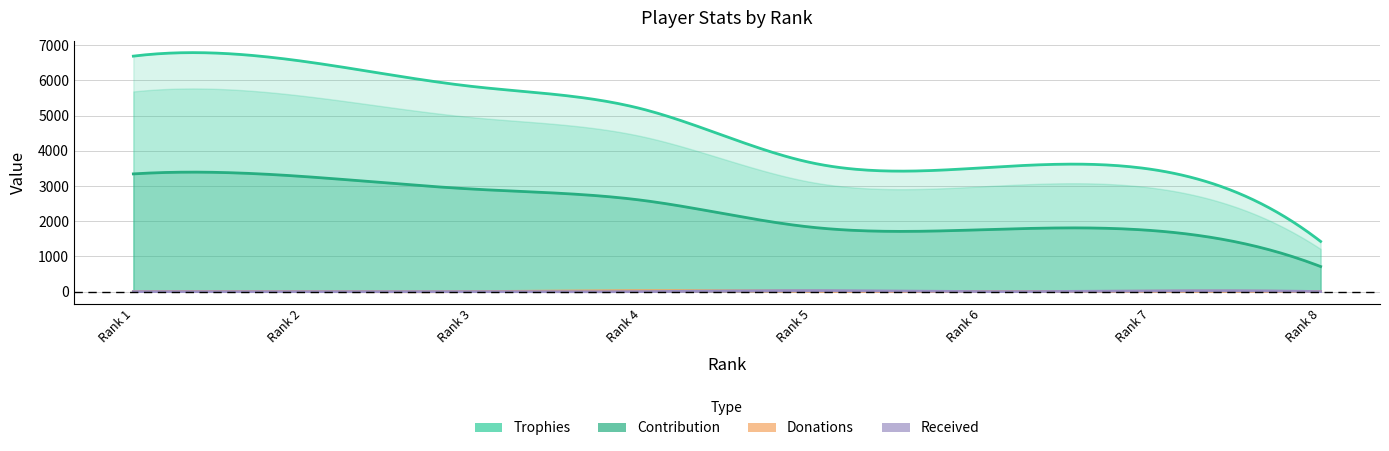

Which series has the largest total across all categories?

Trophies